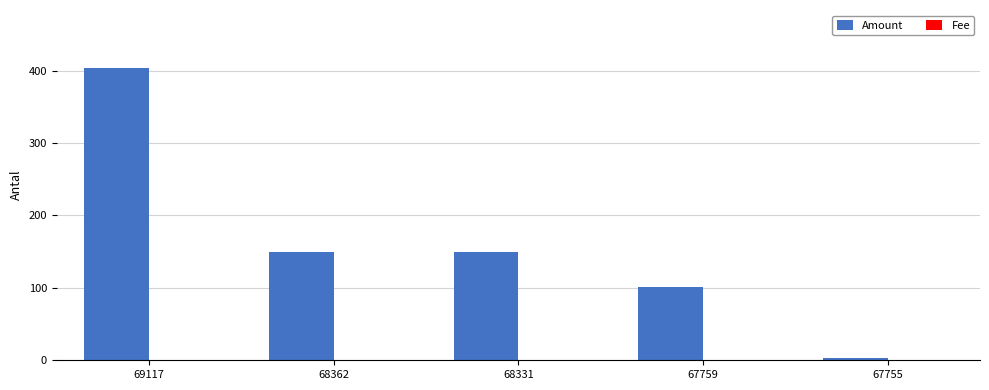

Which series has the largest total across all categories?

Amount